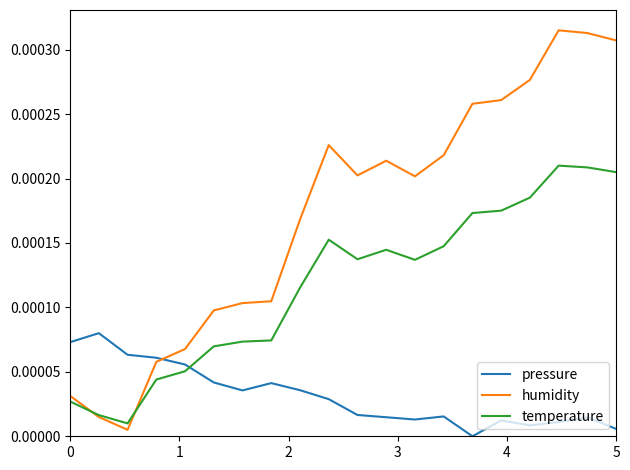

How many distinct data groups are displayed?

3